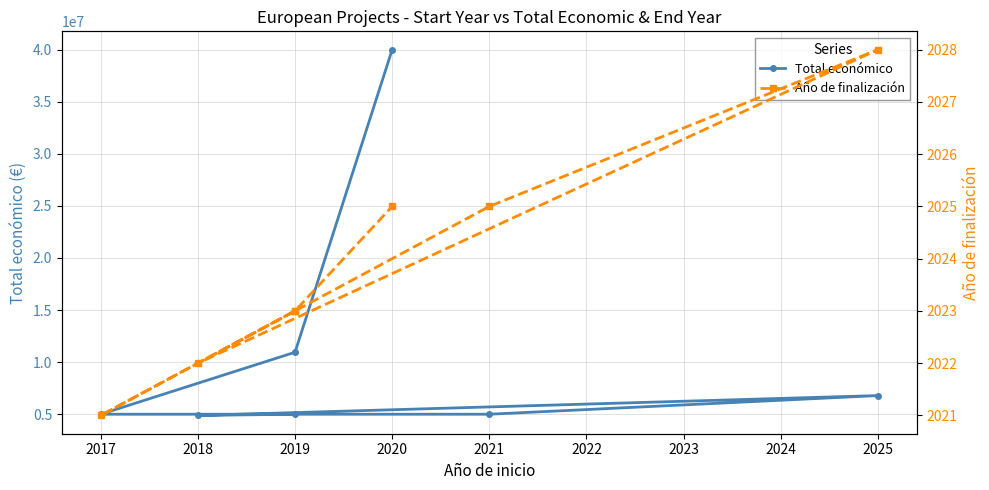

Rank the categories by Total económico value from lowest to highest.

2017, 2016, 2019, 2020, 2018, 2021, 2022